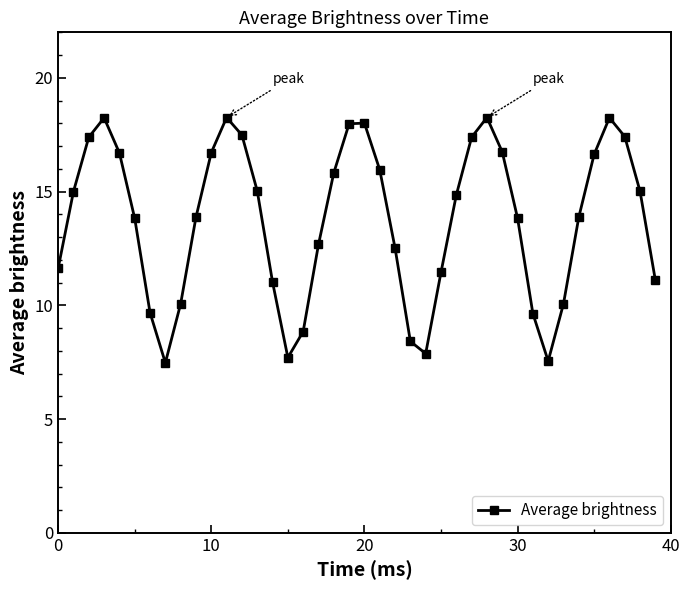

What is the smallest value displayed?

7.5